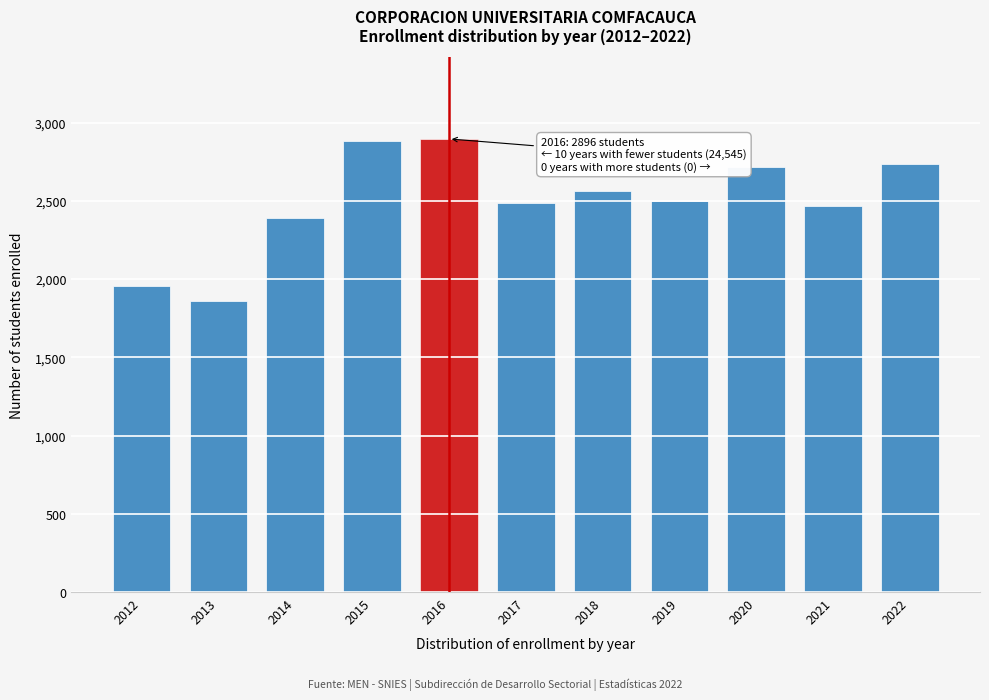

Which category has the lowest value across all series?

2013